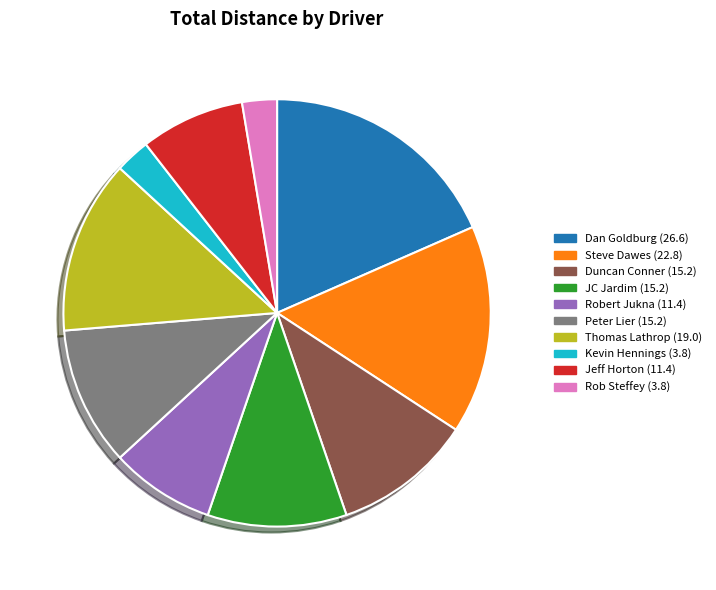

The Thomas Lathrop slice represents 21% of the pie. True or false?

False